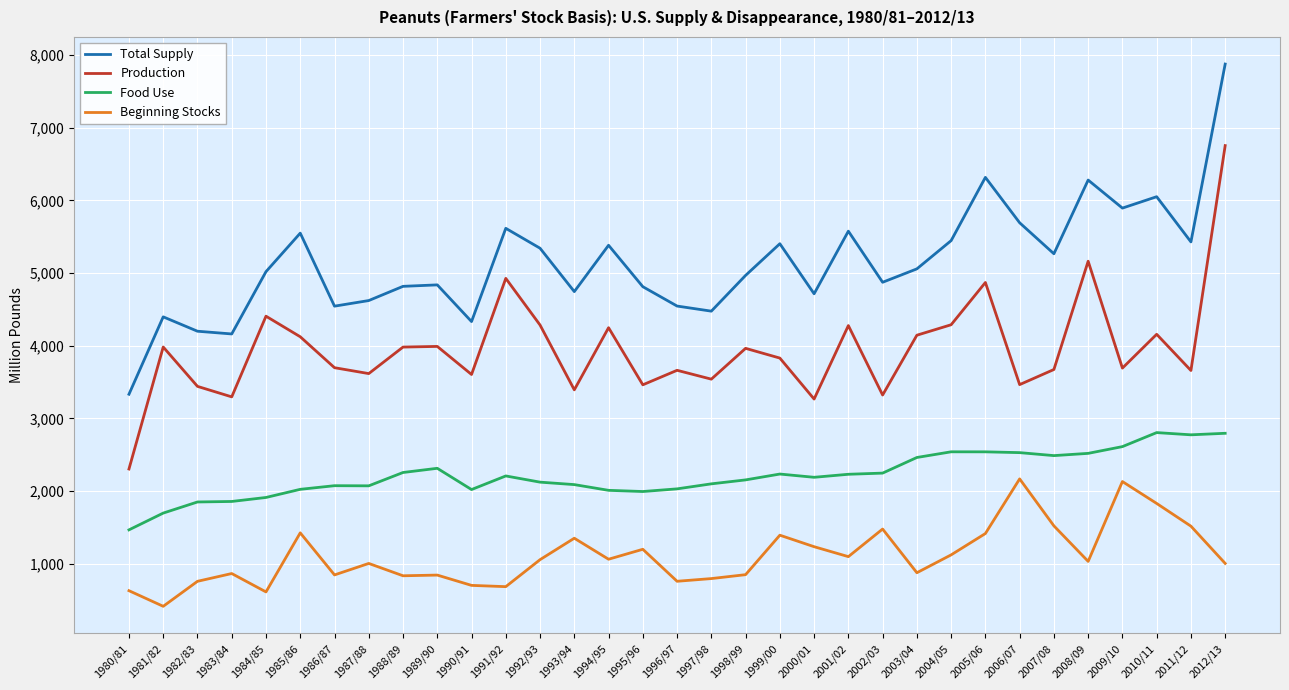

At how many categories does at least one series exceed 596?

33